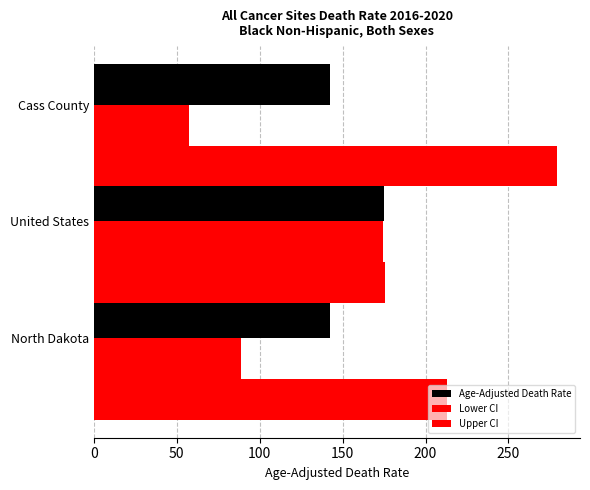

How many data points in Lower CI are above 88?

2